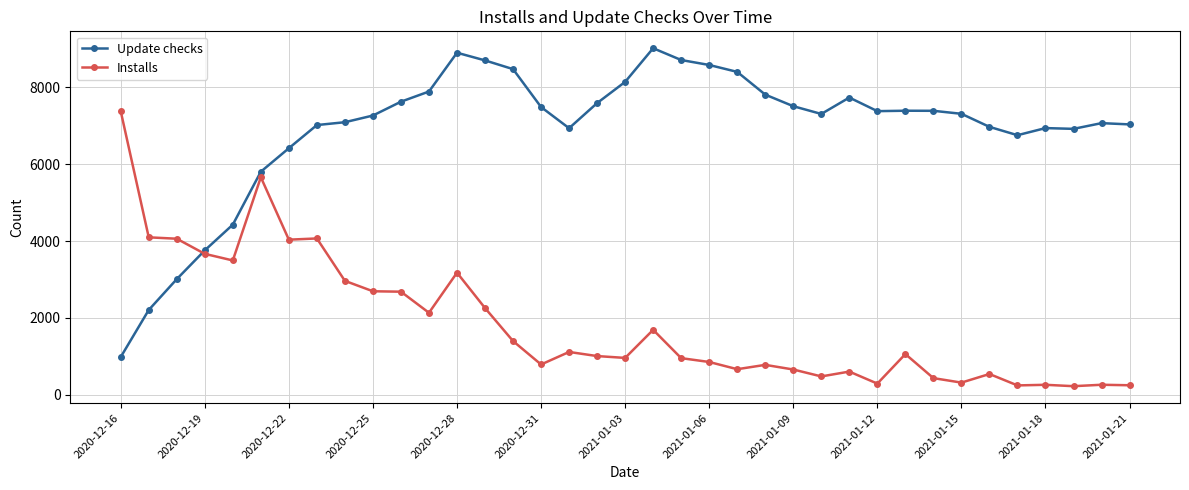

How many intersections are there between Update checks and Installs?

1